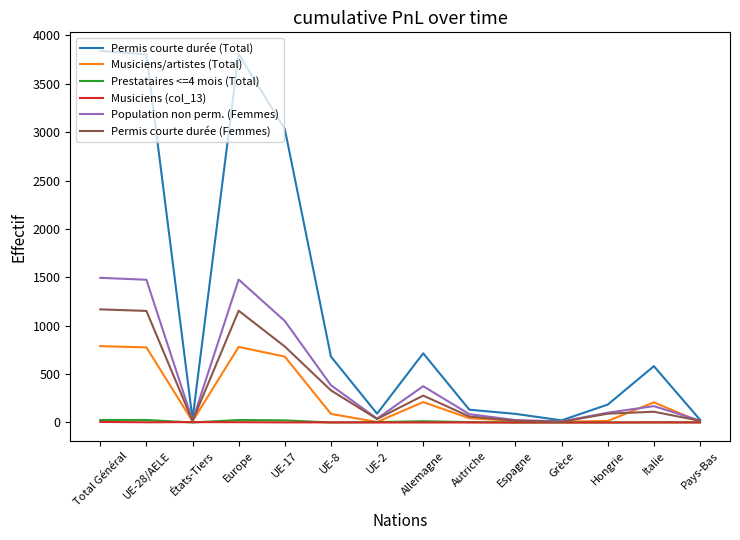

What is the difference between the highest and lowest values at UE-2?

91